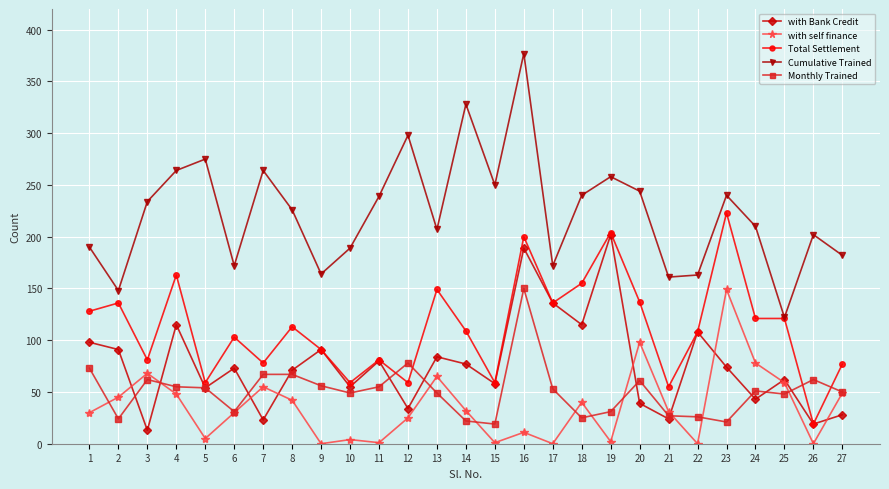

What is the total value across all series at 2?

444